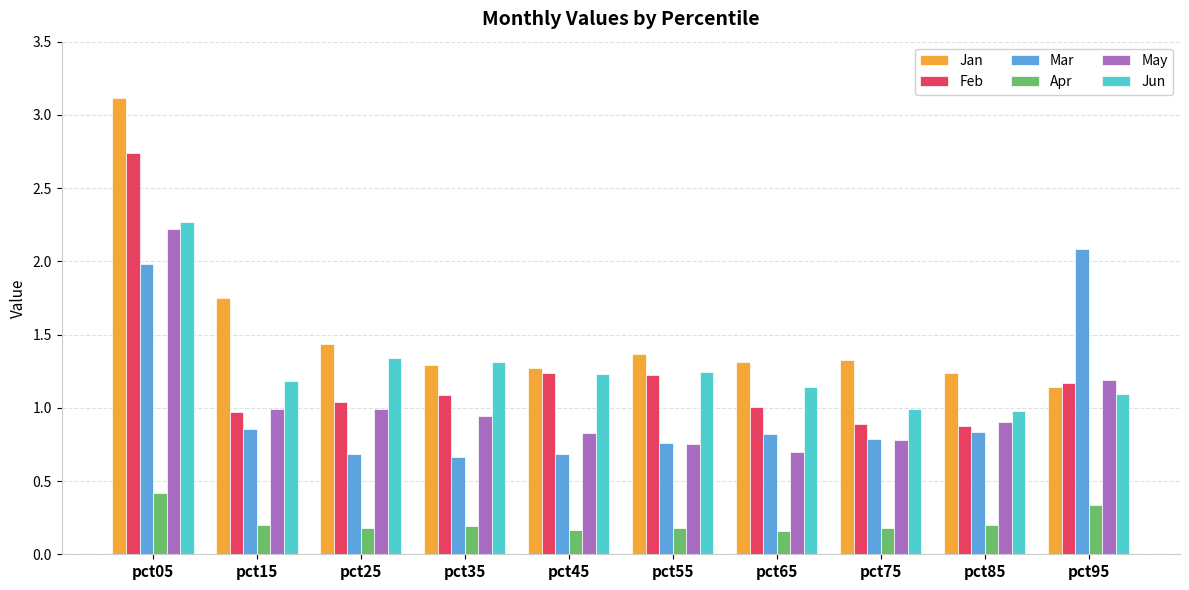

Which category has the highest value across all series?

pct05